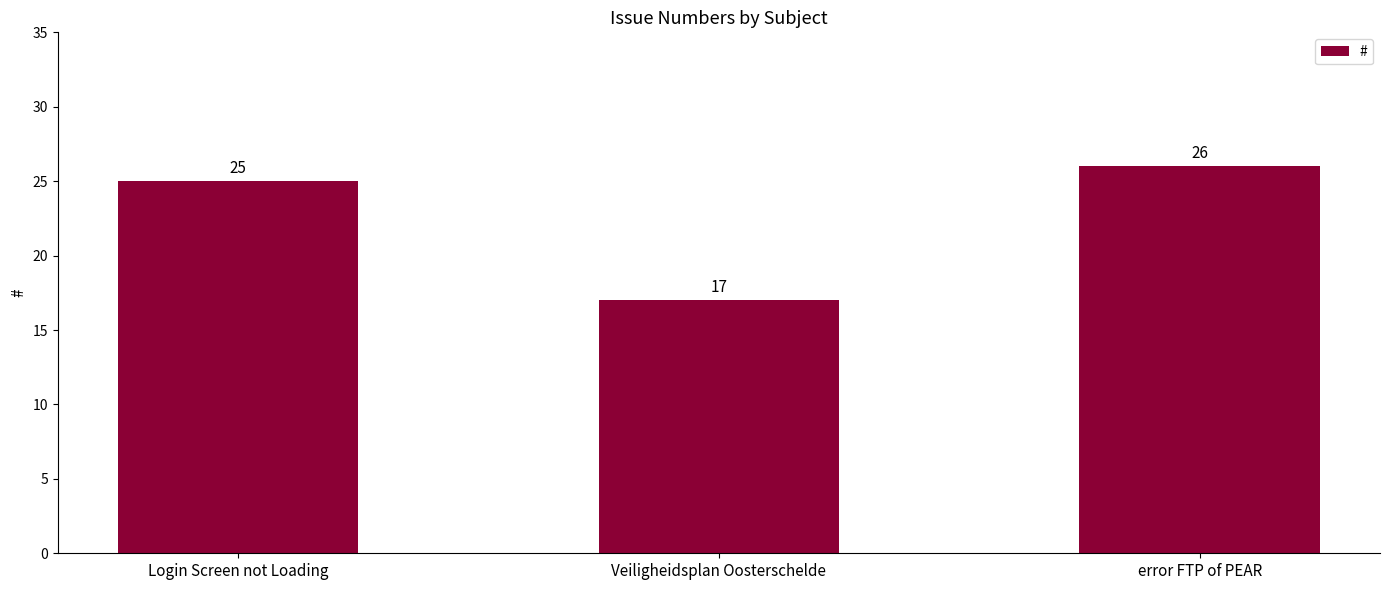

Which has a higher value, Veiligheidsplan Oosterschelde or Login Screen not Loading?

Login Screen not Loading